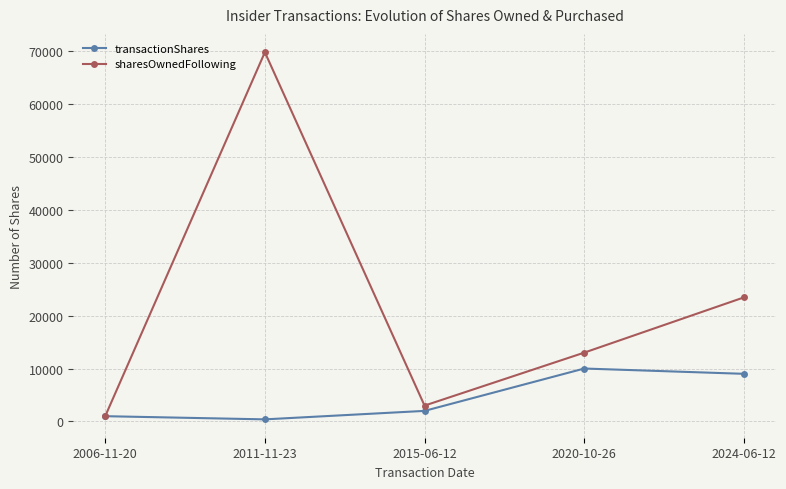

True or false: transactionShares has more than 2 points higher than both neighbors.

False